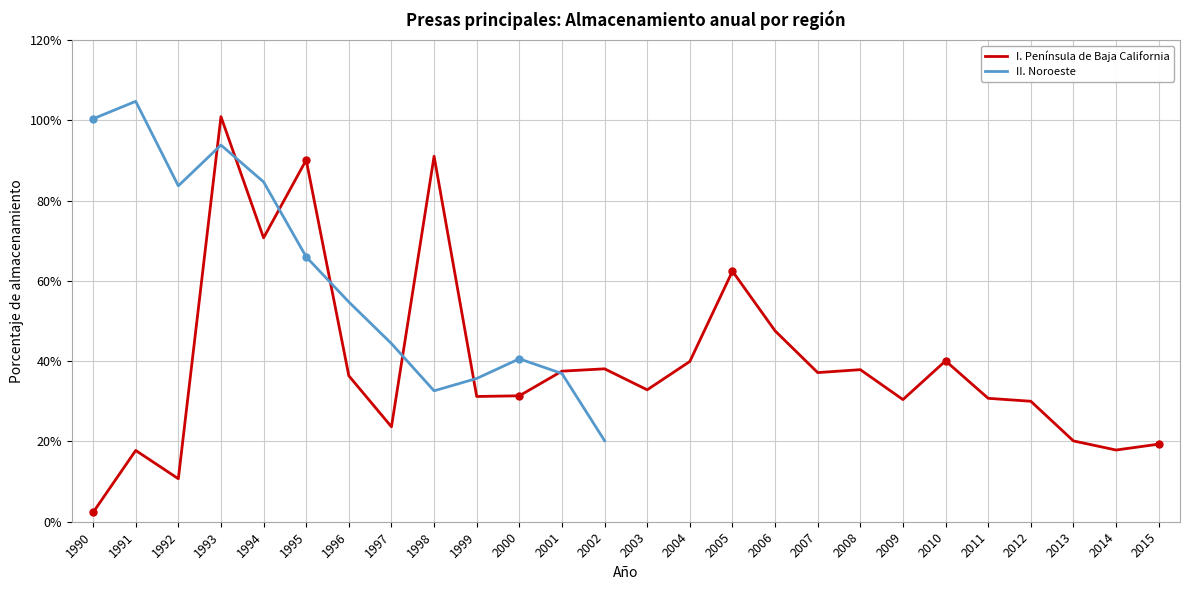

List the series in order of their peak value, highest first.

II. Noroeste, I. Península de Baja California